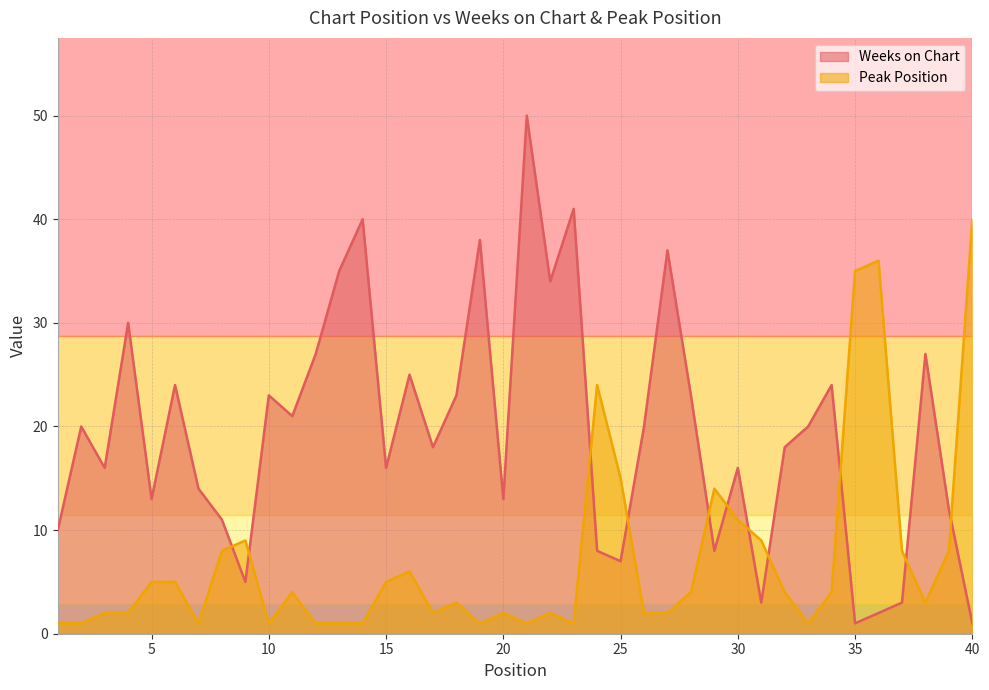

Where is Peak Position nearest to the value 20?

24